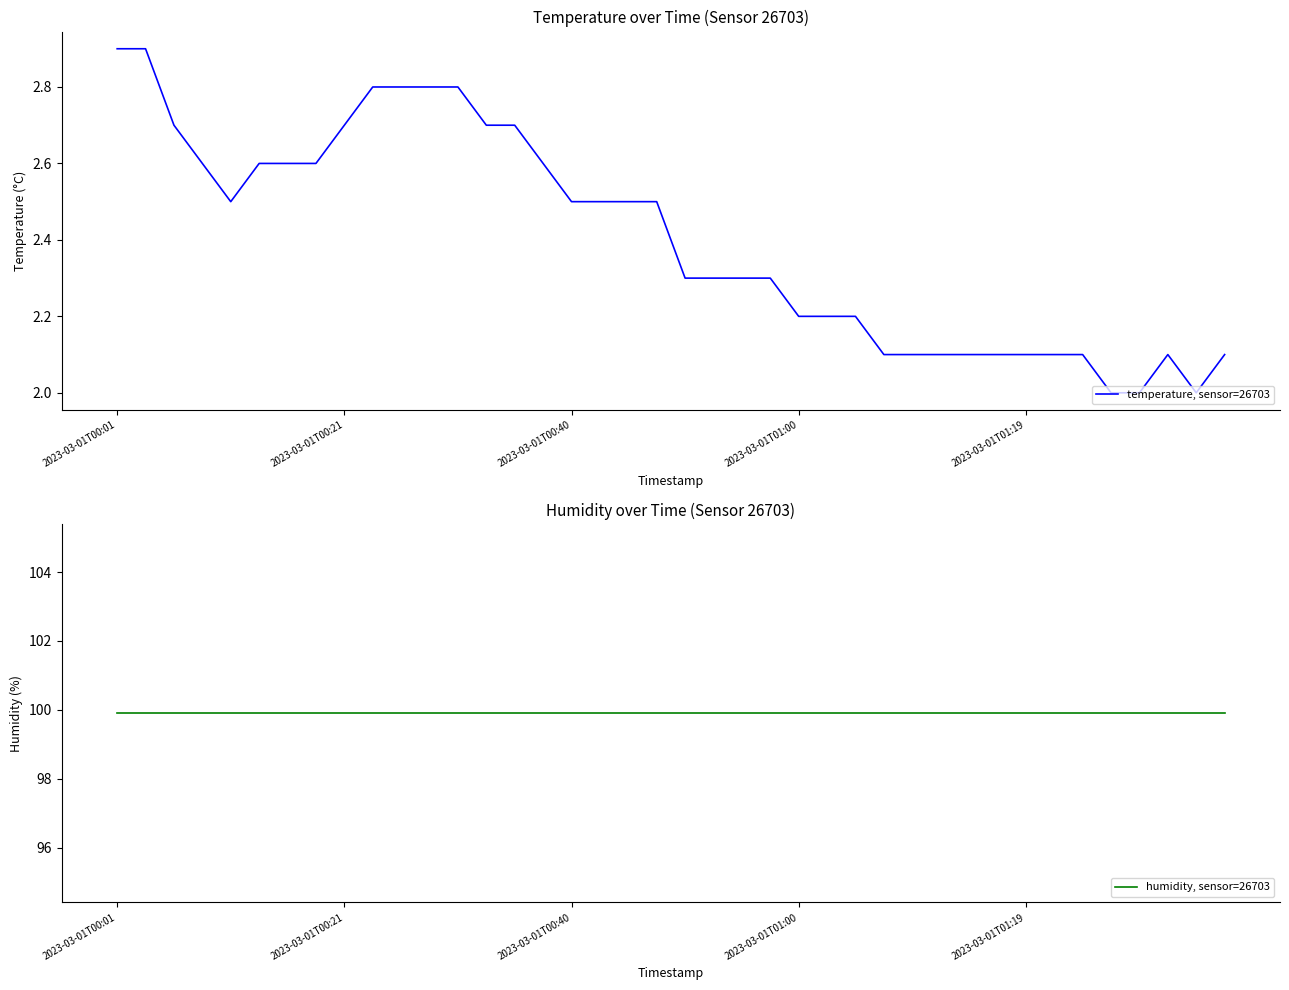

Count the temperature, sensor=26703 values in the range 2 to 3.

40